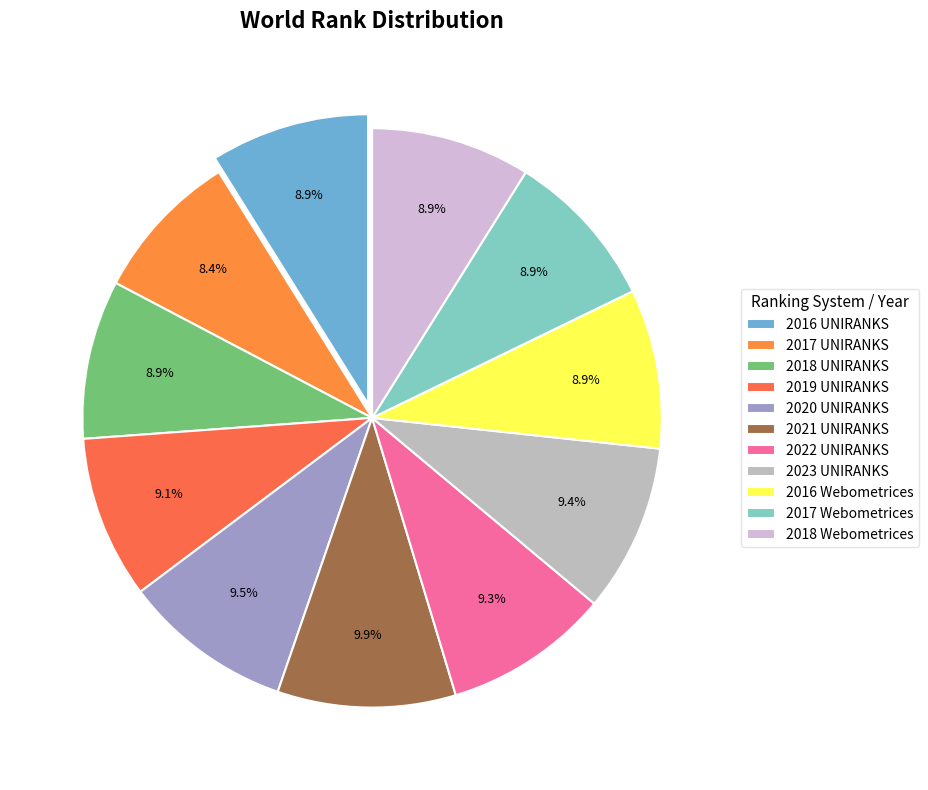

To the nearest percent, what is the combined percentage of 2020 UNIRANKS and 2023 UNIRANKS?

19%